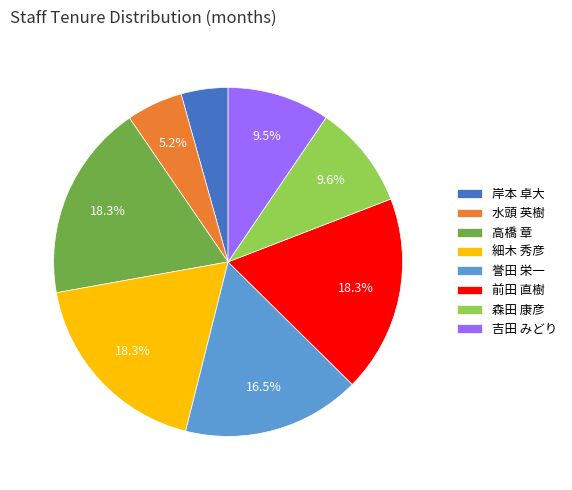

Is there any slice that represents more than half of the pie?

No